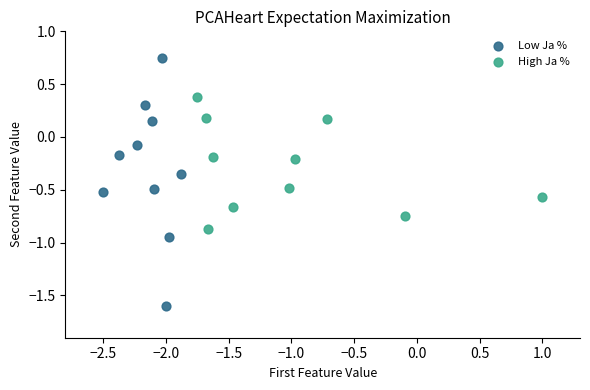

Which series has the largest Y range (max minus min)?

Low Ja %